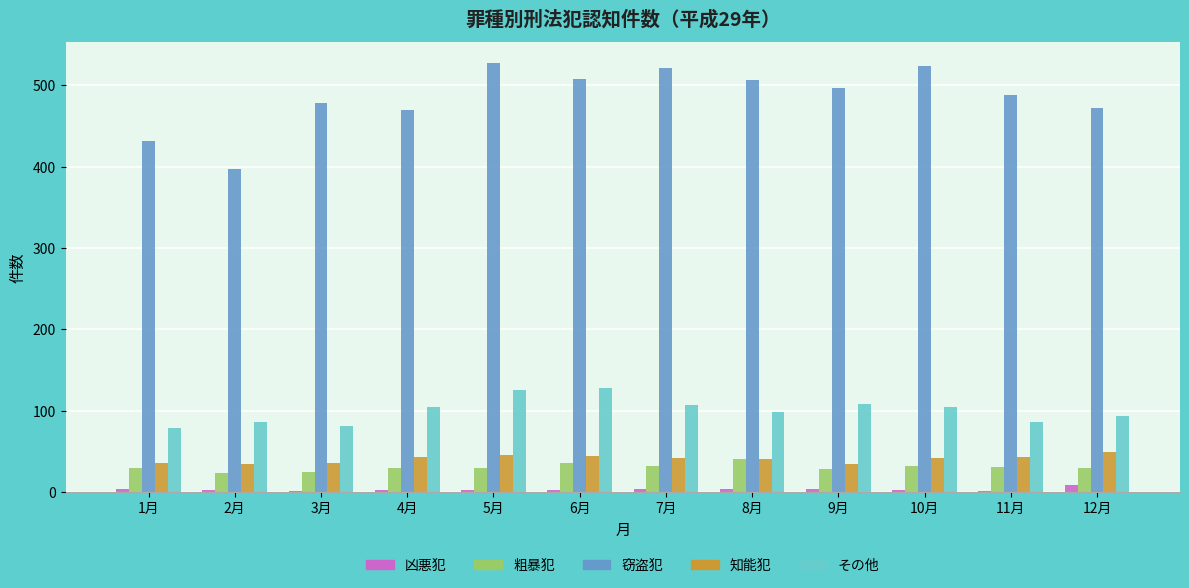

Is the value of 窃盗犯 at 7月 greater than the value of その他 at 10月?

Yes